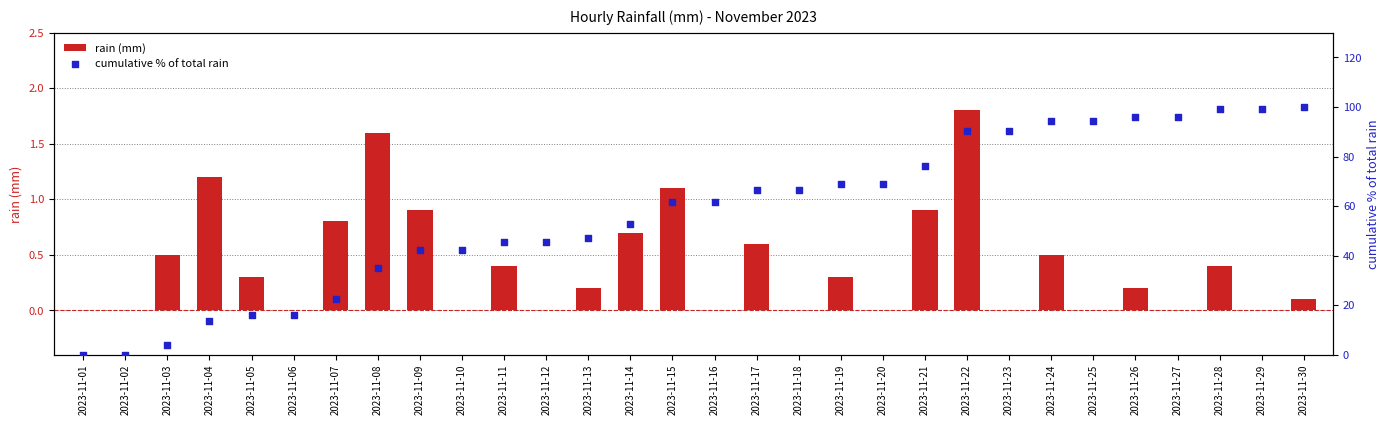

At which category is the sum across all series the highest?

2023-11-30